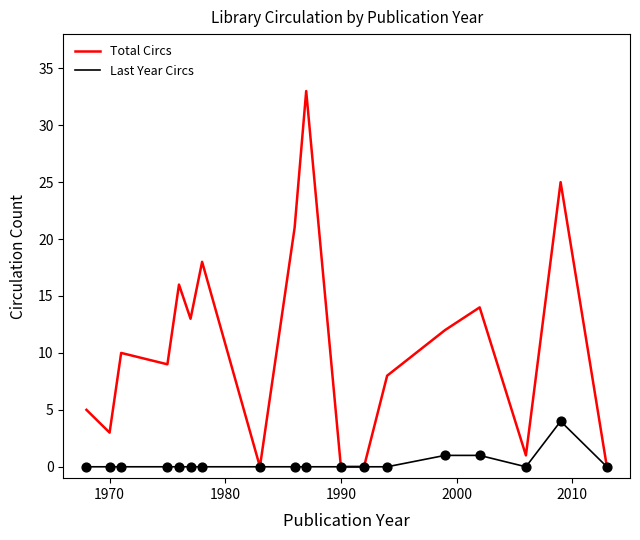

Which series has the largest range (max minus min)?

Total Circs